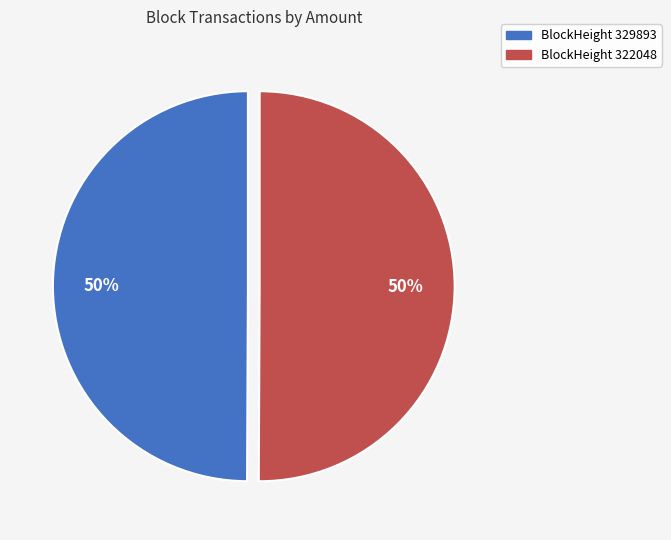

To the nearest percent, what is the difference between the largest and smallest slice percentages?

0%